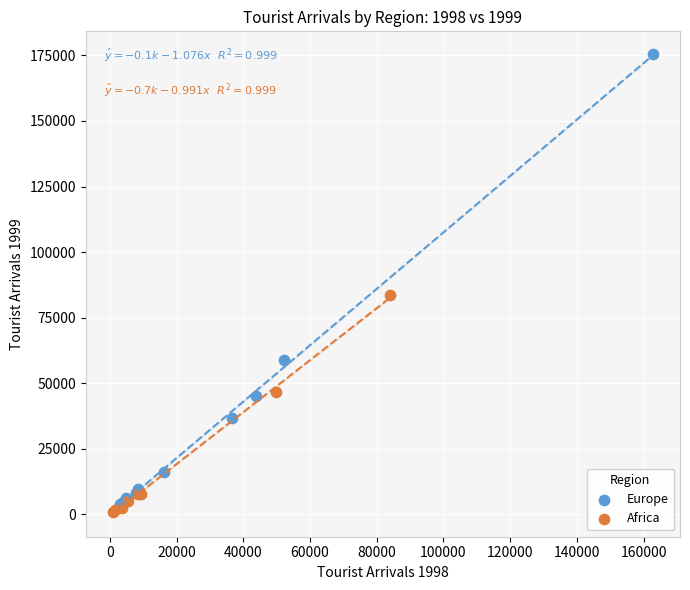

Which series reaches the maximum Y coordinate?

Europe